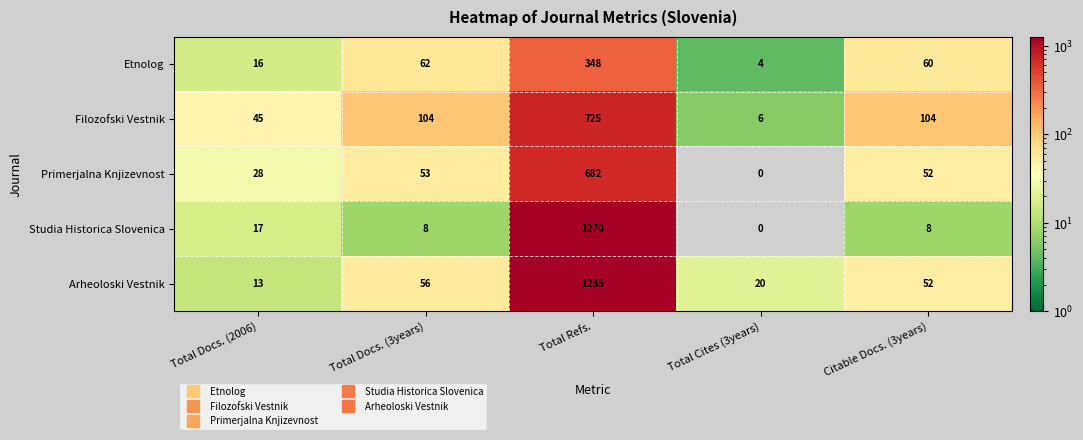

How many categories are shown in the chart?

5